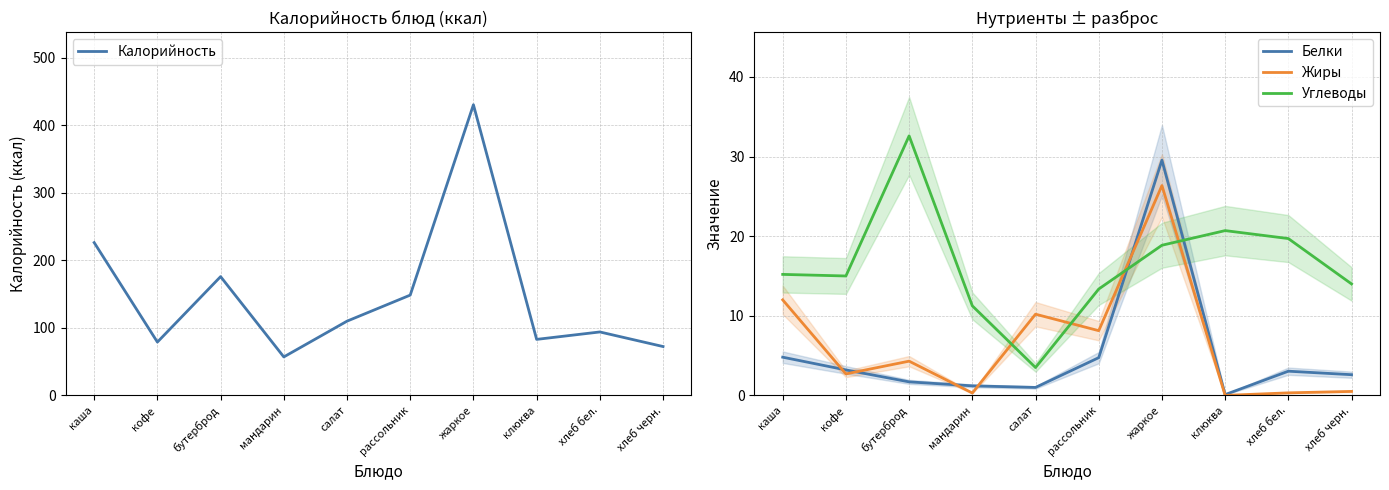

What is the difference between the highest and lowest values at хлеб бел.?

93.7